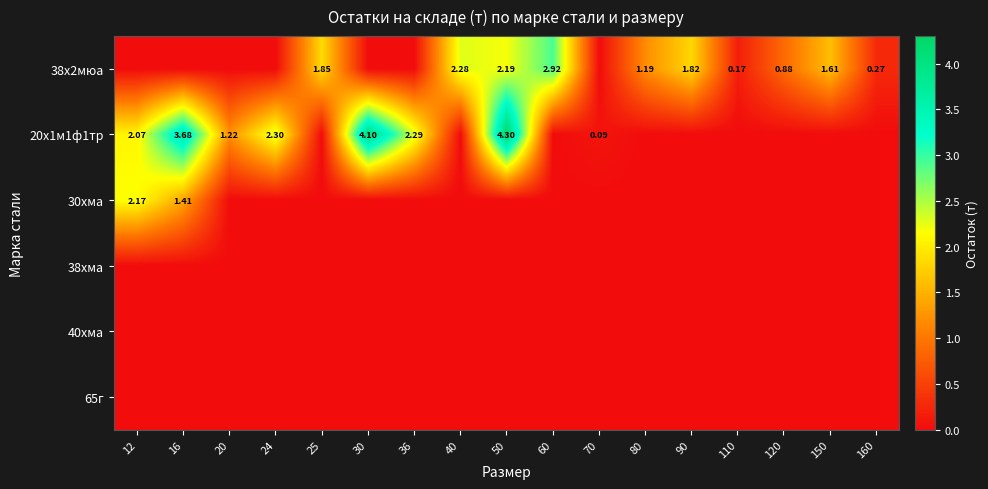

How many categories are shown in the chart?

17